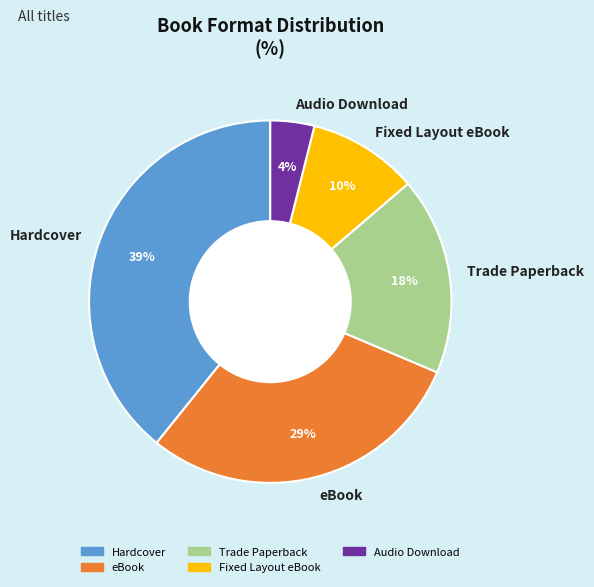

To the nearest percent, what is the average slice percentage?

20%